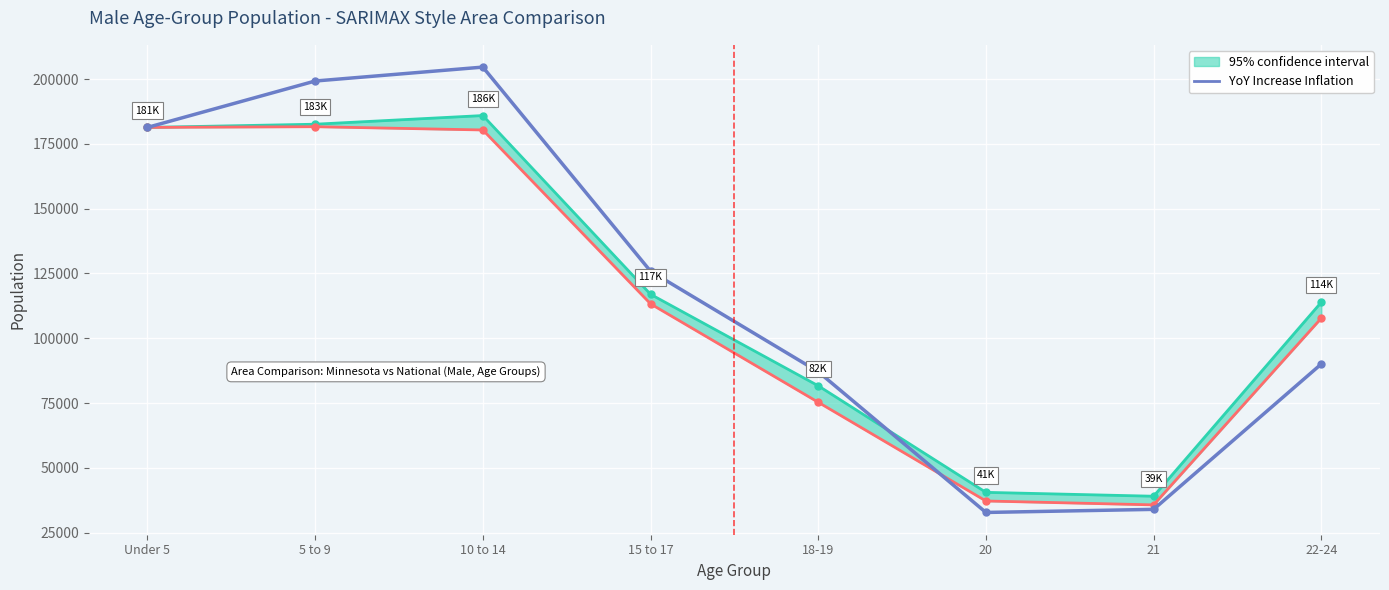

Reading right to left, what are all the values shown in this chart?

22-24=90074.5	21=34001.6	20=32808.6	18-19=87091.9	15 to 17=125865.7	10 to 14=204606.3	5 to 9=199237.6	Under 5=181342.0